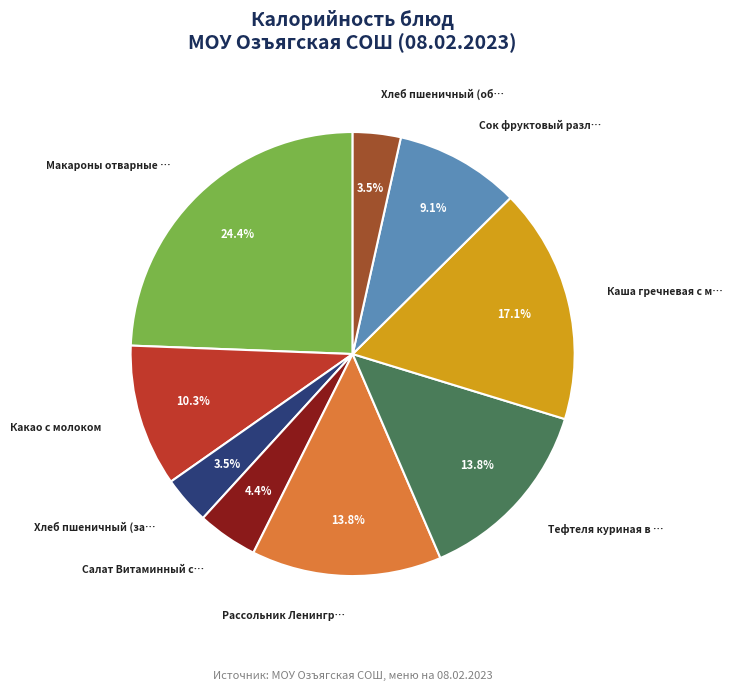

Is there a majority slice in this chart?

No